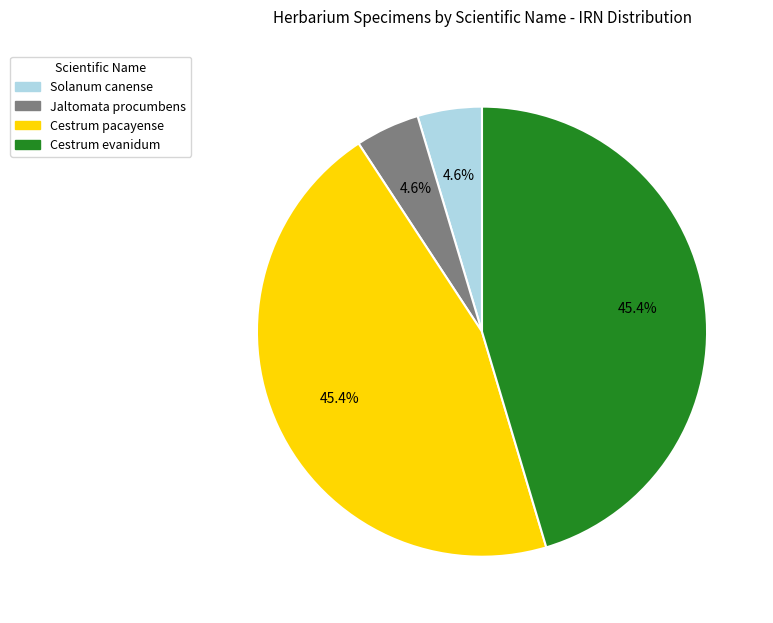

Does any single category account for the majority?

No